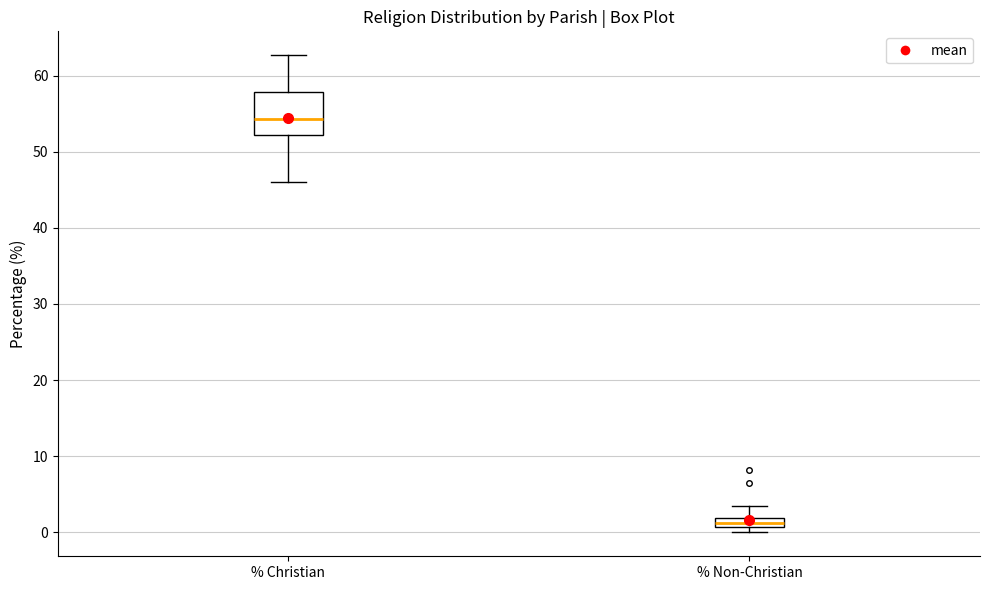

Where does the median line of the box for % Christian sit on the y-axis? The values are not printed on the chart, so give them approximately, as read against the axis.

54